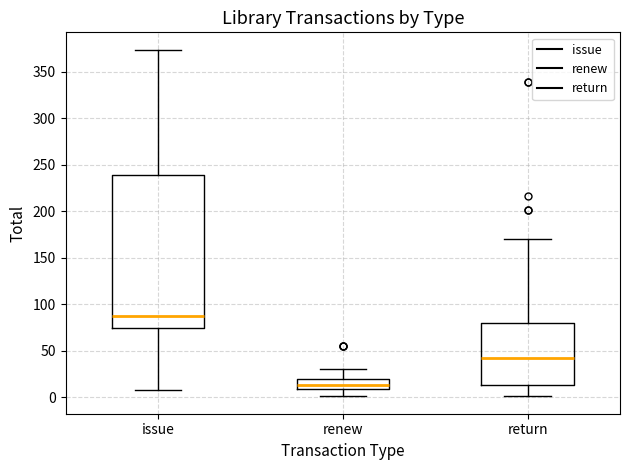

Which box has the highest median line?

issue